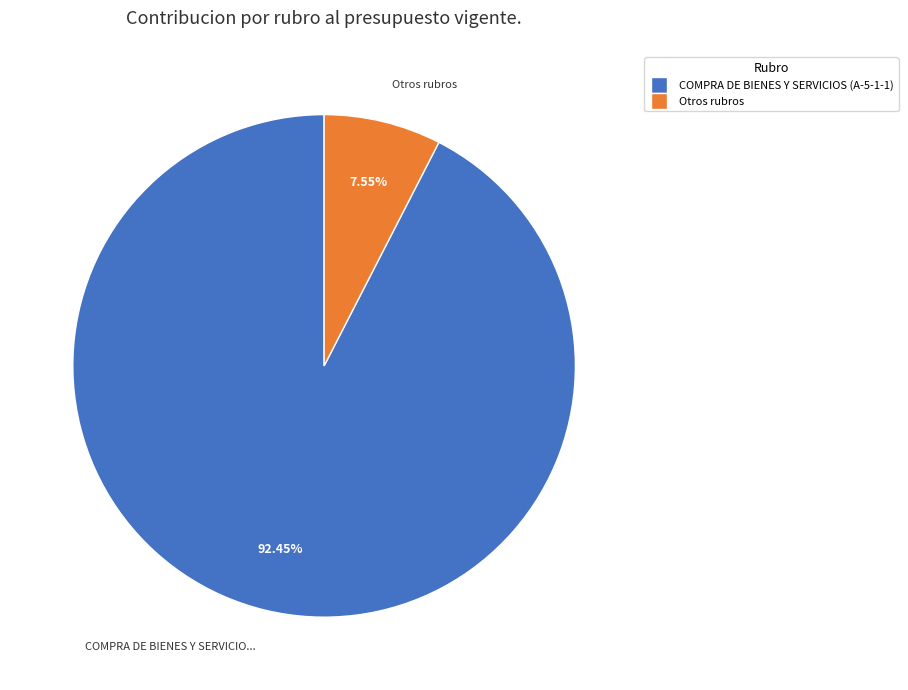

Is there a majority slice in this chart?

Yes